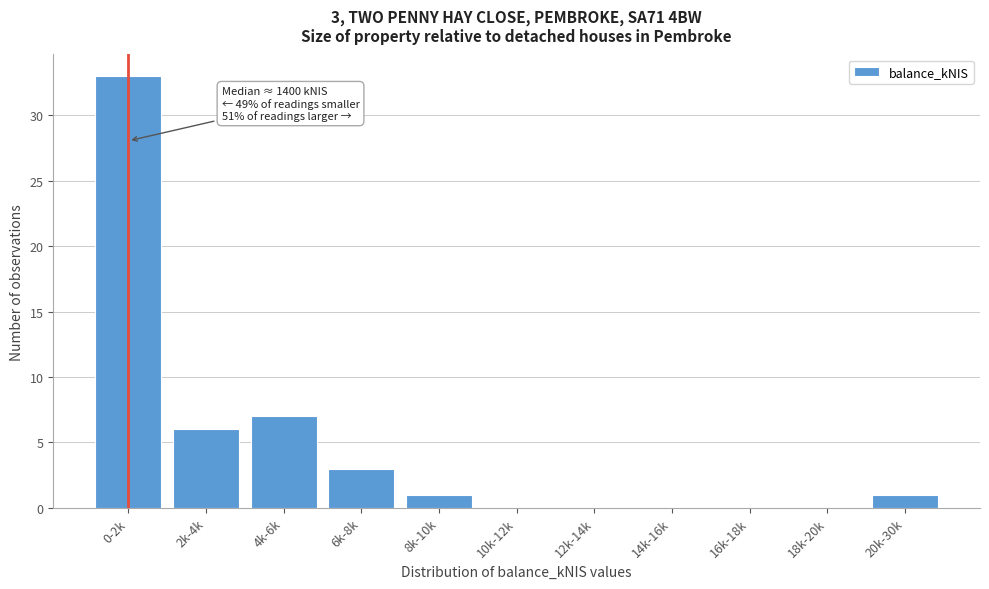

Reading left to right, transcribe all the data shown in this chart.

0-2k=33	2k-4k=6	4k-6k=7	6k-8k=3	8k-10k=1	10k-12k=0	12k-14k=0	14k-16k=0	16k-18k=0	18k-20k=0	20k-30k=1